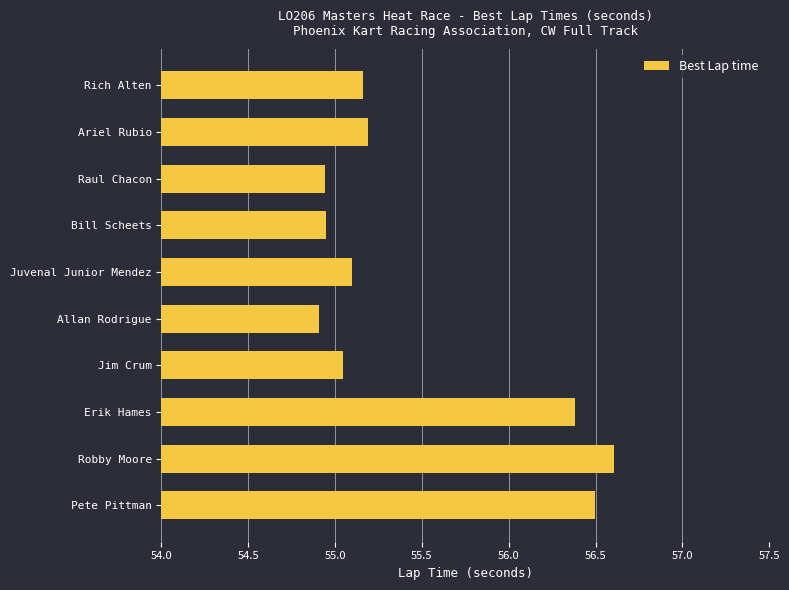

What is the change in value from Juvenal Junior Mendez to Pete Pittman?

+1.4